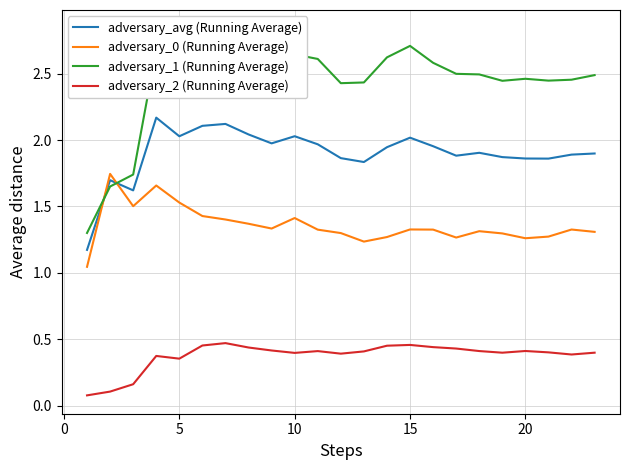

True or false: adversary_0 (Running Average) and adversary_2 (Running Average) intersect in this chart.

False